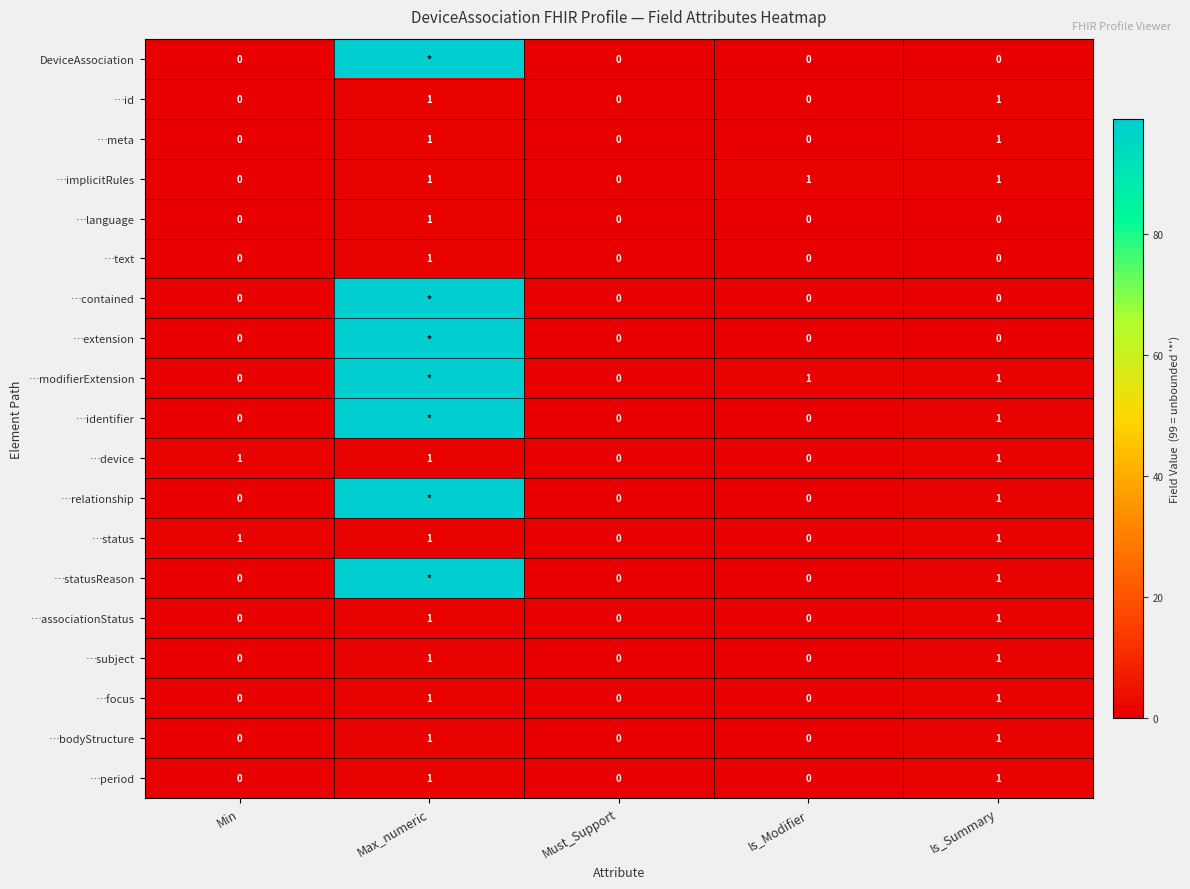

What is the total value across all series at Is_Summary?

14